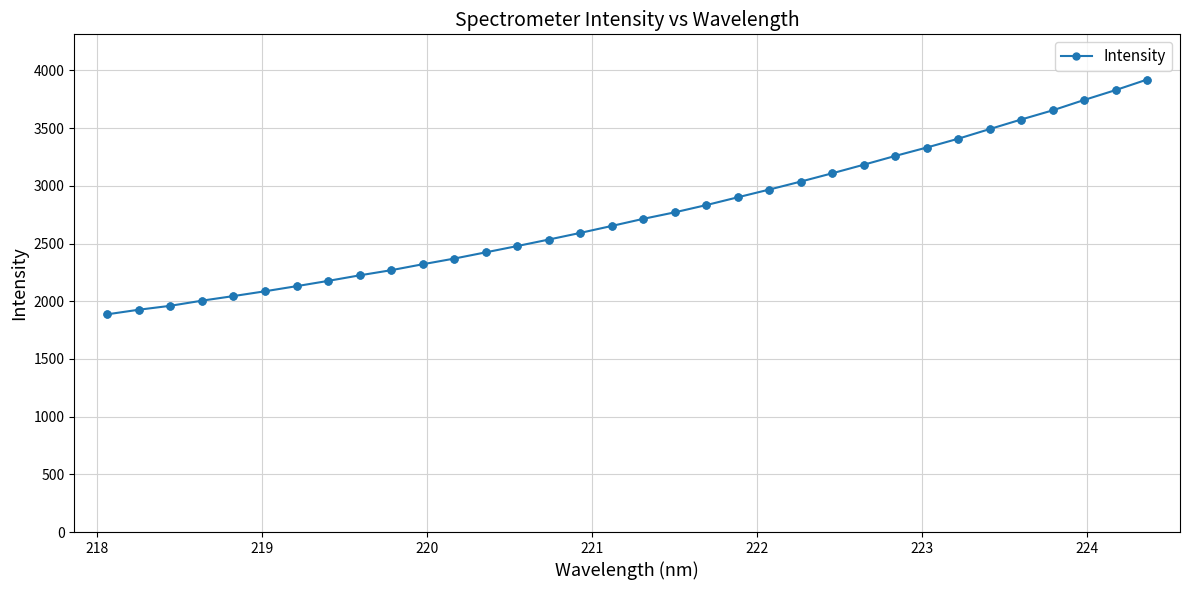

What is the greatest value displayed?

3920.6